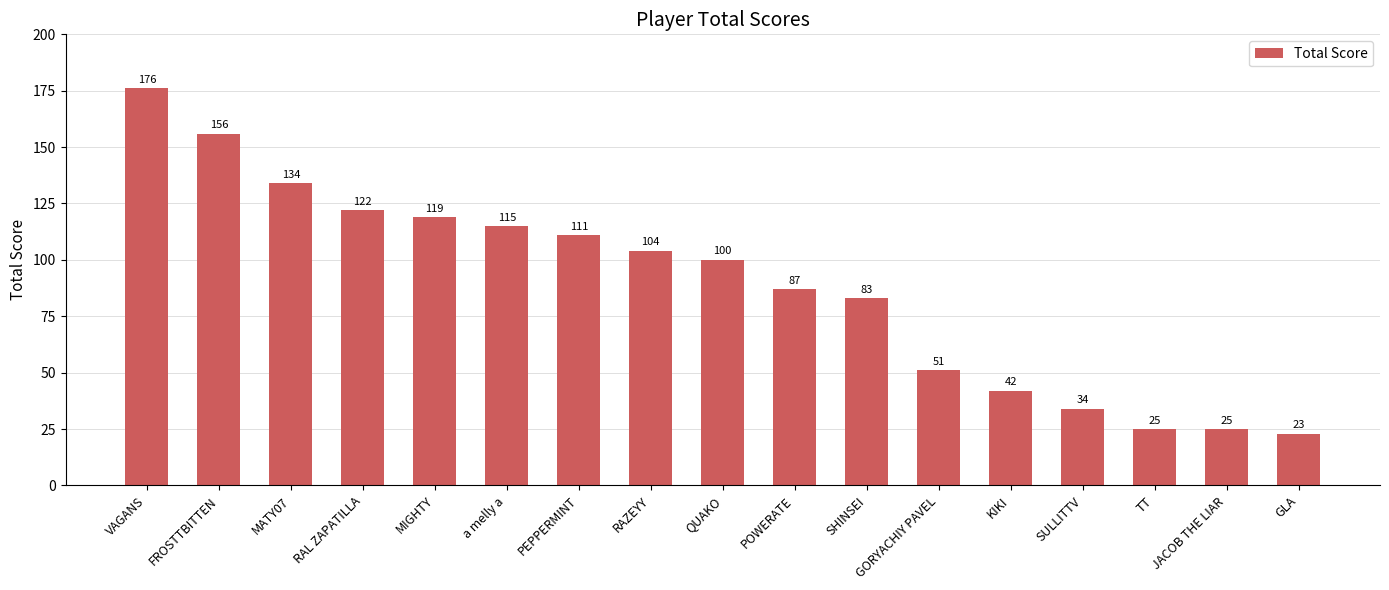

Count the number of data series in this chart.

1